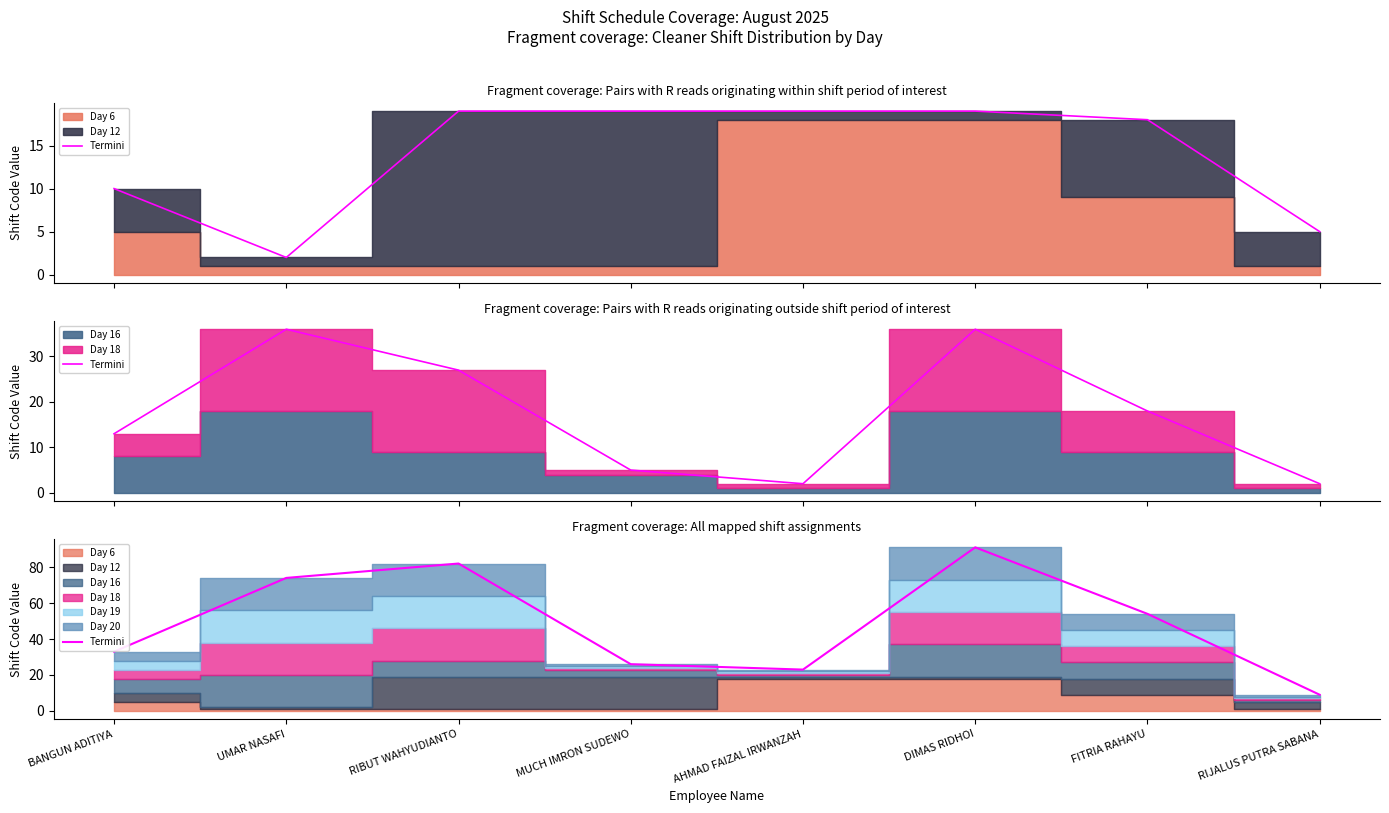

What is the ratio of the value at MUCH IMRON SUDEWO to the value at BANGUN ADITIYA?

0.8